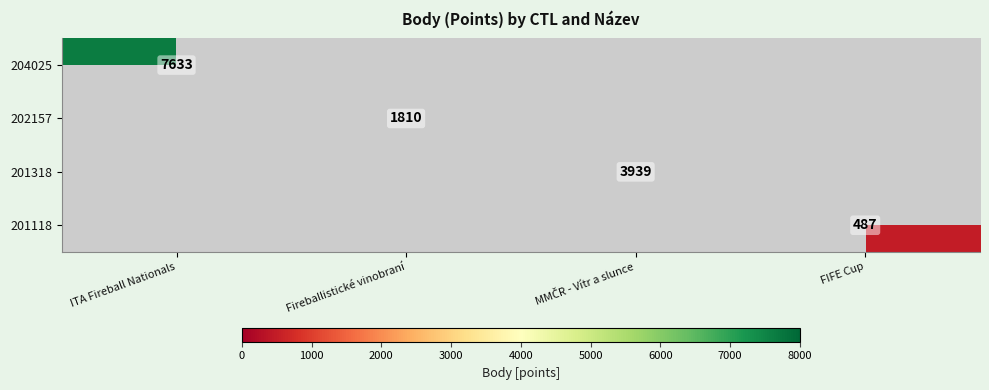

Is it true that 202157 equals 2577 at Fireballistické vinobraní?

False